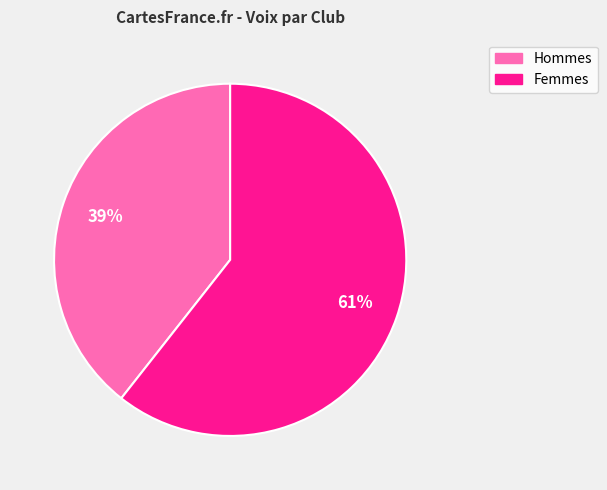

How many slices are in this pie chart?

2